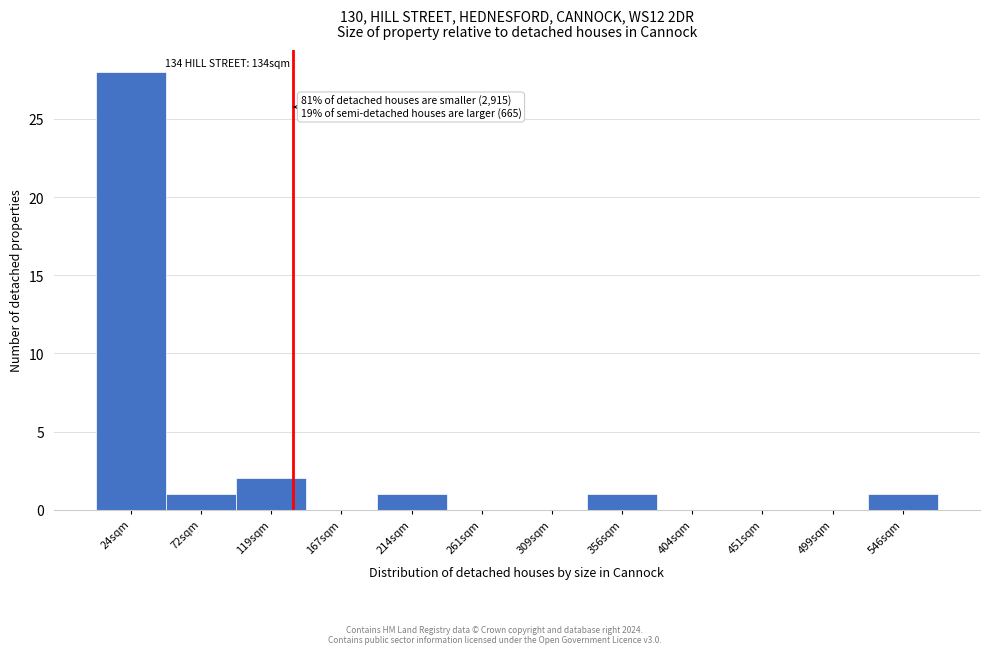

Reading right to left, list all the values displayed in this chart.

546sqm=1	499sqm=0	451sqm=0	404sqm=0	356sqm=1	309sqm=0	261sqm=0	214sqm=1	167sqm=0	119sqm=2	72sqm=1	24sqm=28